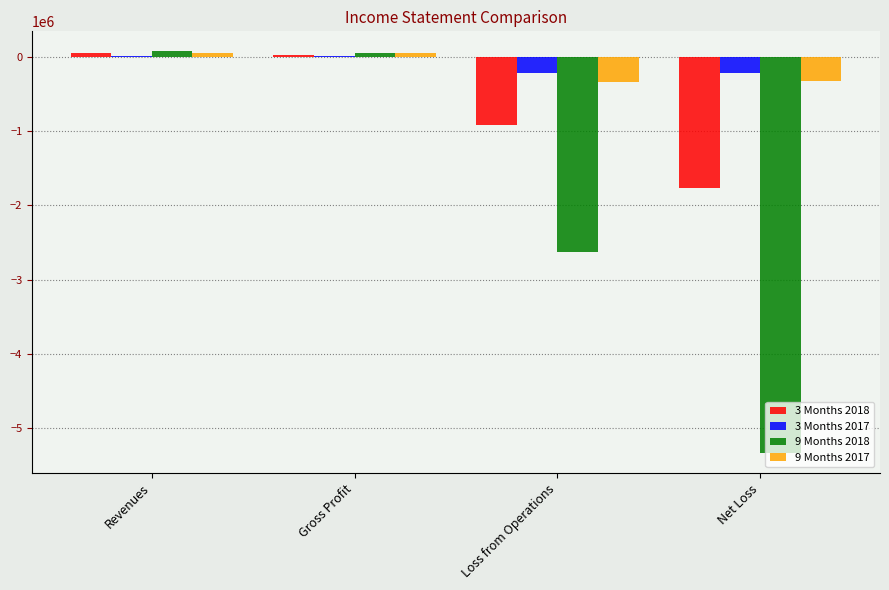

What is the difference between the 9 Months 2018 values at Loss from Operations and Revenues?

2706773